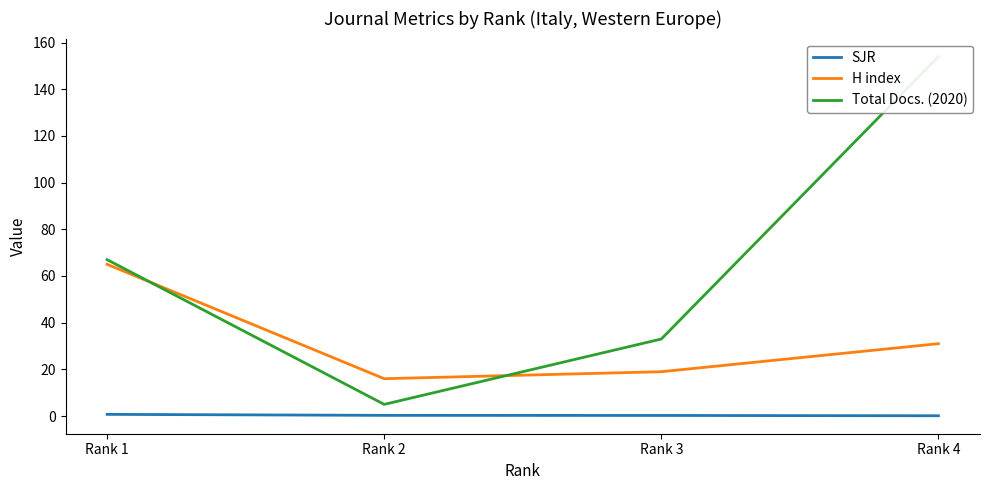

What is the difference between the maximum and second lowest values in the H index series?

46.0